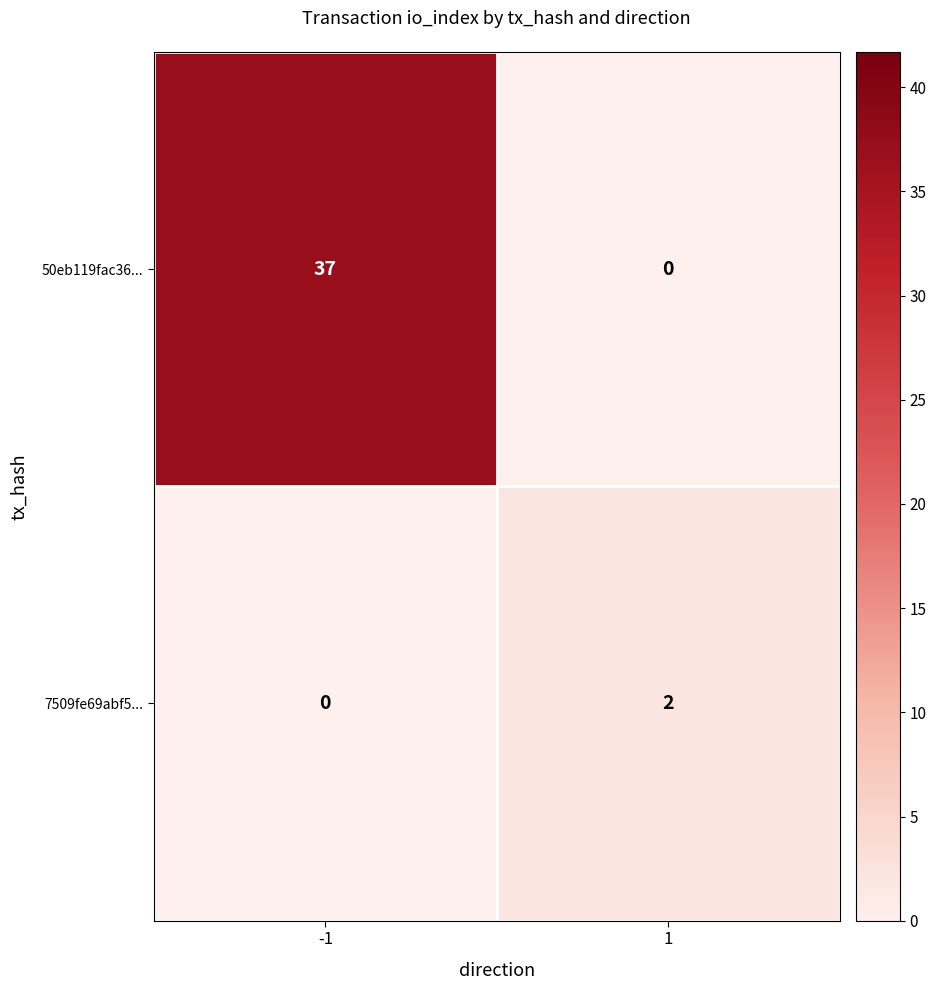

What is the difference between the 50eb119fac36... values at 1 and -1?

37